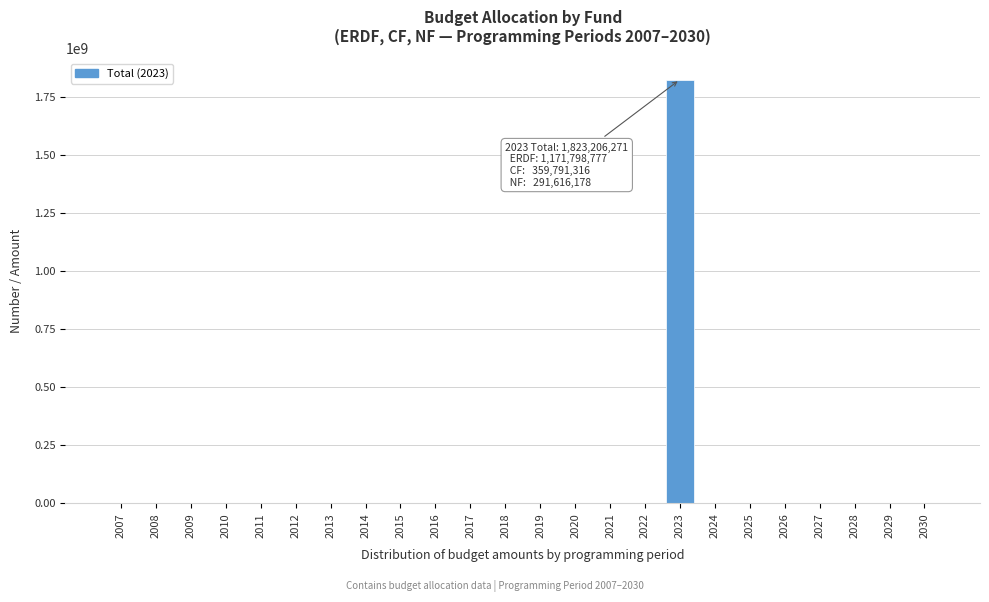

Reading right to left, list all the values displayed in this chart.

2030=0	2029=0	2028=0	2027=0	2026=0	2025=0	2024=0	2023=1823206271	2022=0	2021=0	2020=0	2019=0	2018=0	2017=0	2016=0	2015=0	2014=0	2013=0	2012=0	2011=0	2010=0	2009=0	2008=0	2007=0